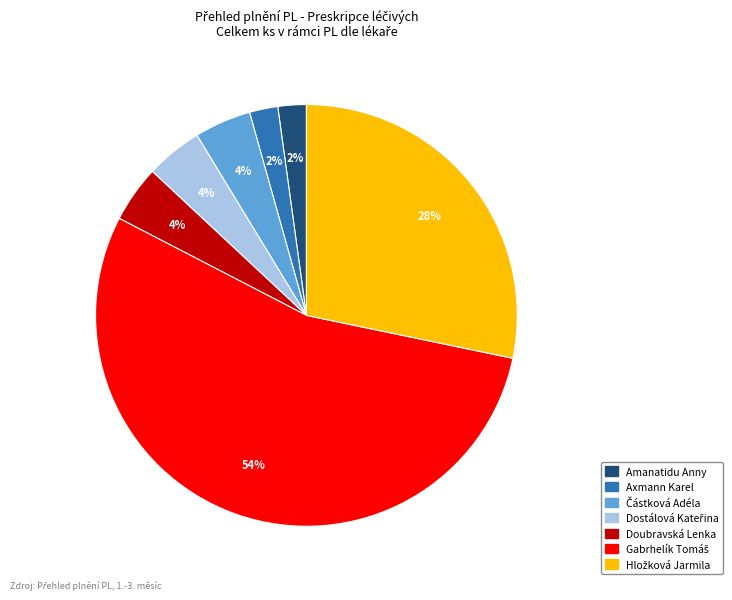

Approximately how many times larger is the value at Axmann Karel compared to Doubravská Lenka?

0.5